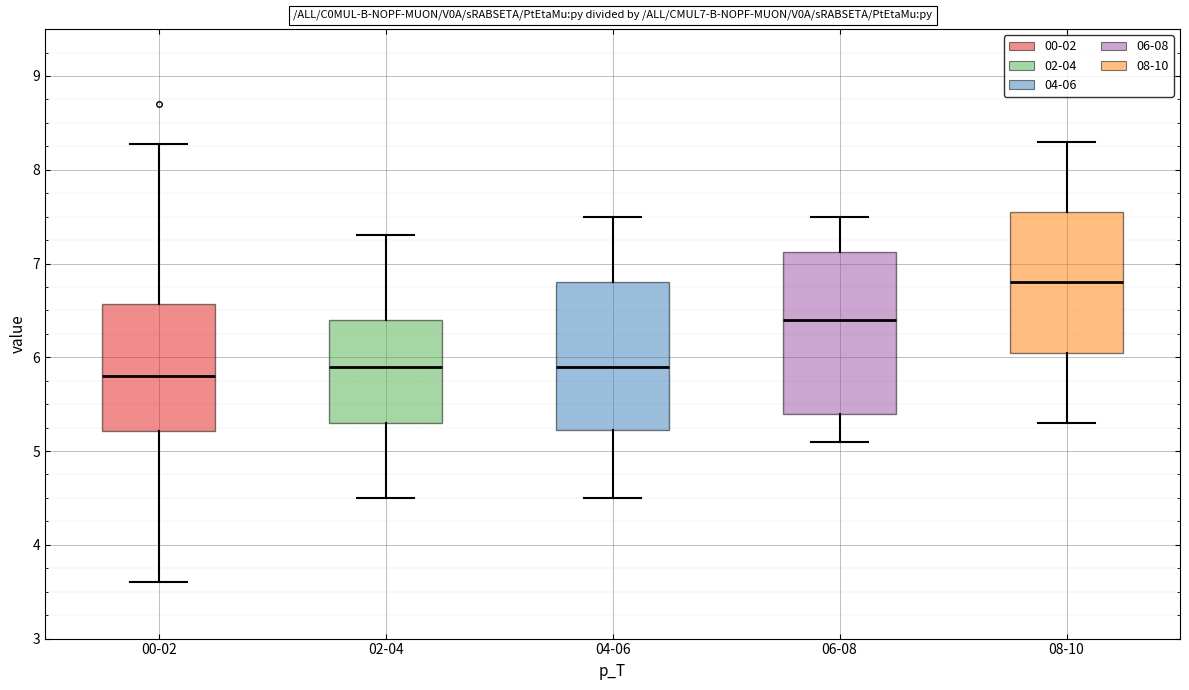

Which box has the highest median line?

08-10